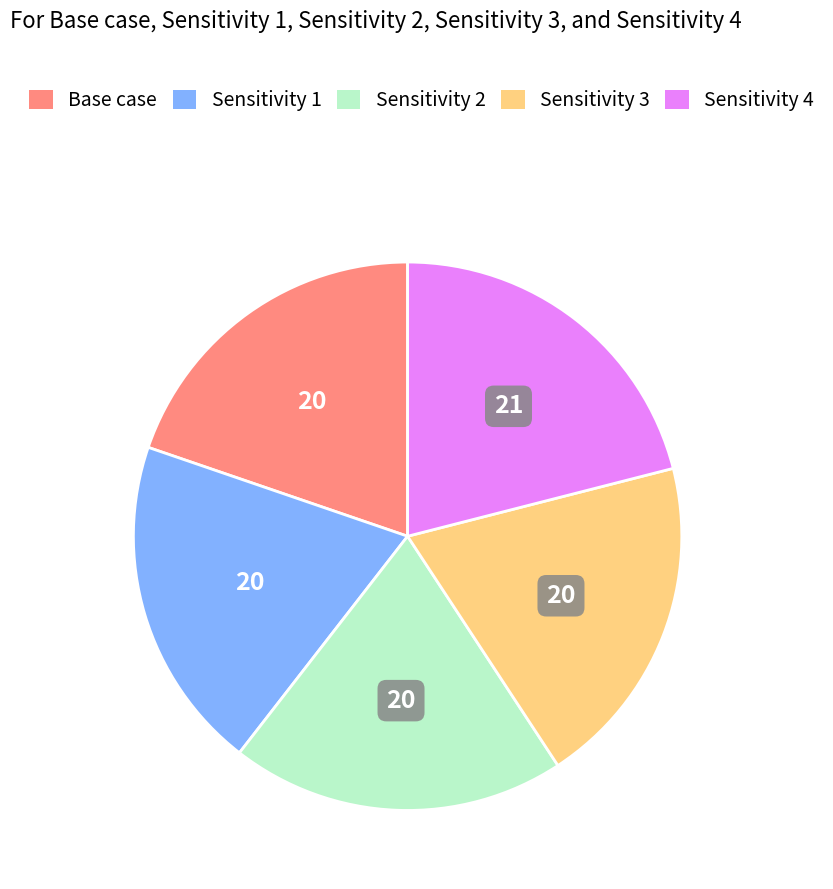

Which slice is the largest?

Sensitivity 4